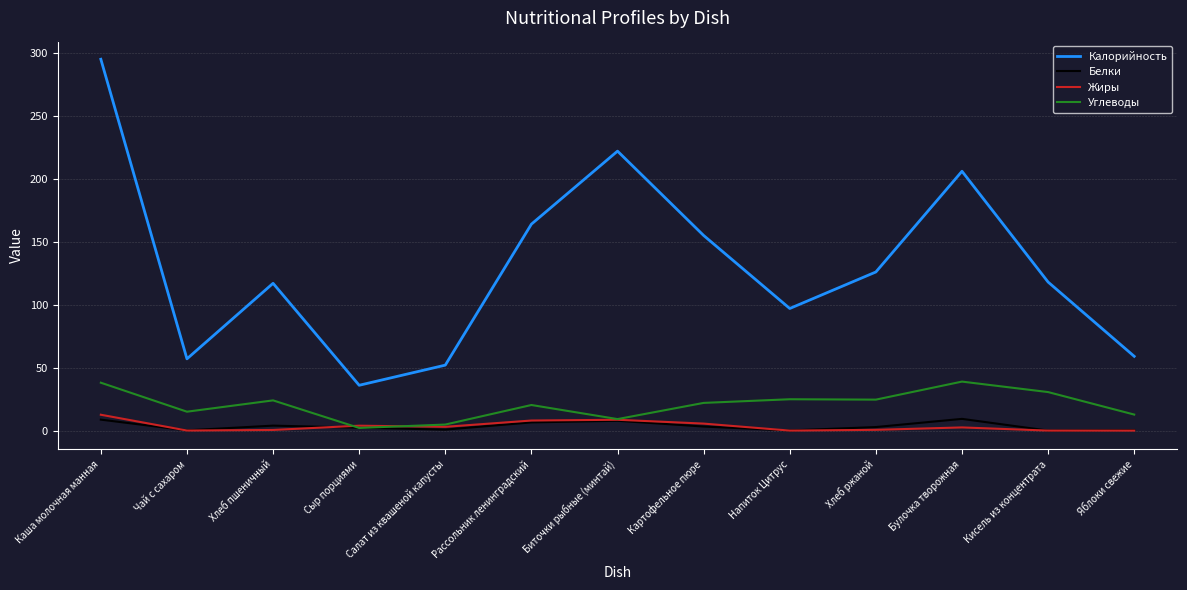

What is the maximum value shown in the chart?

295.0